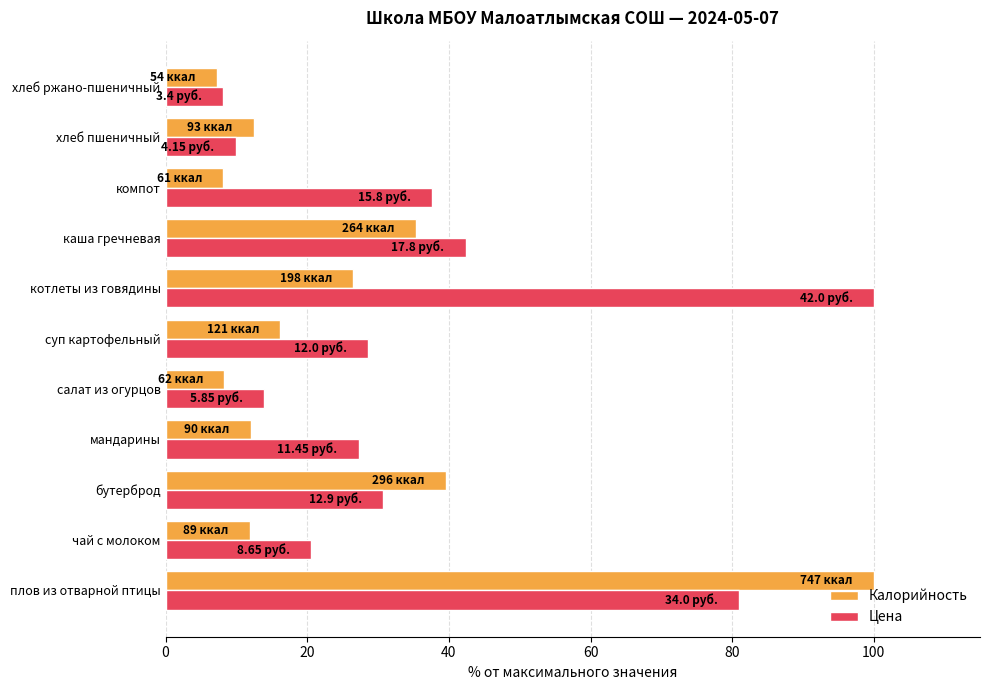

Which category has the lowest value in the Цена series?

хлеб ржано-пшеничный